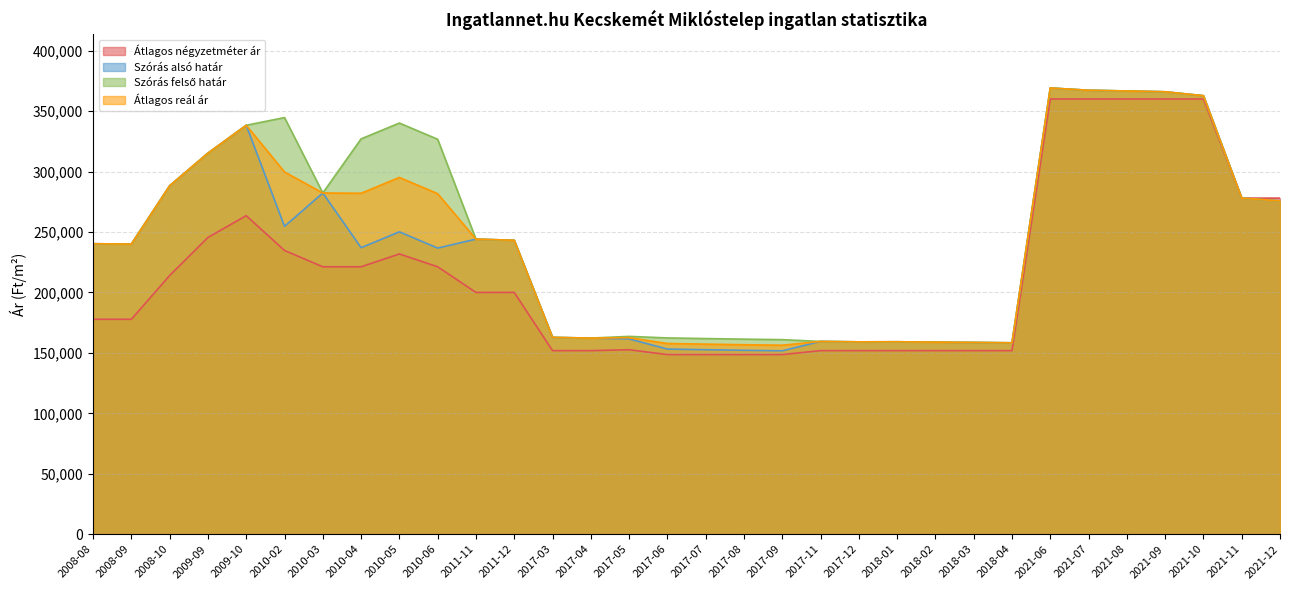

Reading left to right, transcribe all the data shown in this chart.

Átlagos négyzetméter ár: 177777	177777	213972	245471	263484	234697	221212	221212	231818	221212	200000	200000	151851	151851	152592	148592	148592	148592	148592	151851	151851	151851	151851	151851	151851	360000	360000	360000	360000	360000	278000	278000
Szórás alsó határ: 240276	239983	288227	315209	338241	254638	282256	237015	250111	236690	244071	243132	162816	162226	161539	153146	152618	152131	151721	159454	159115	159190	158889	158626	158327	369092	367220	366628	365955	362705	278000	275695
Szórás felső határ: 240276	239983	288227	315209	338241	344632	282256	327009	340105	326684	244071	243132	162816	162226	163633	162362	161834	161347	160937	159454	159115	159190	158889	158626	158327	369092	367220	366628	365955	362705	278000	275695
Átlagos reál ár: 240276	239983	288227	315209	338241	299635	282256	282012	295108	281687	244071	243132	162816	162226	162586	157754	157226	156739	156329	159454	159115	159190	158889	158626	158327	369092	367220	366628	365955	362705	278000	275695